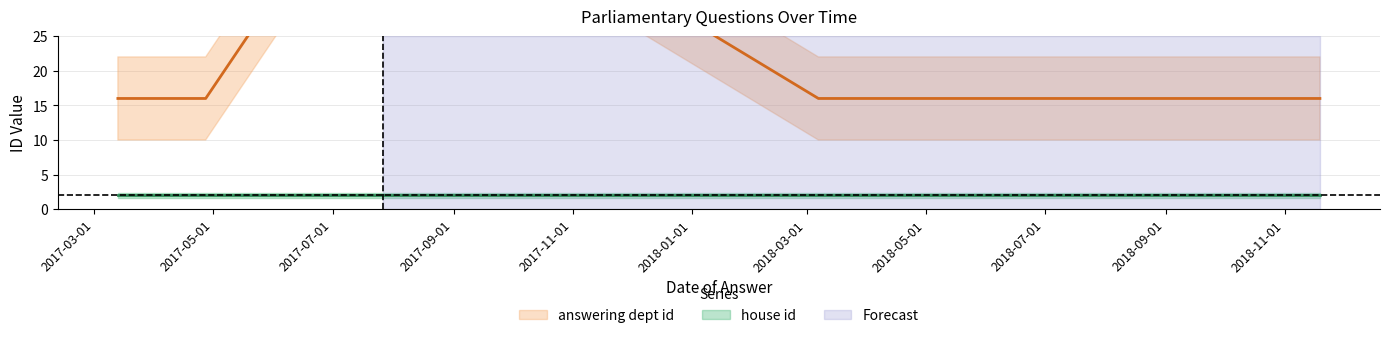

What position from the left is 2017-03-13?

1